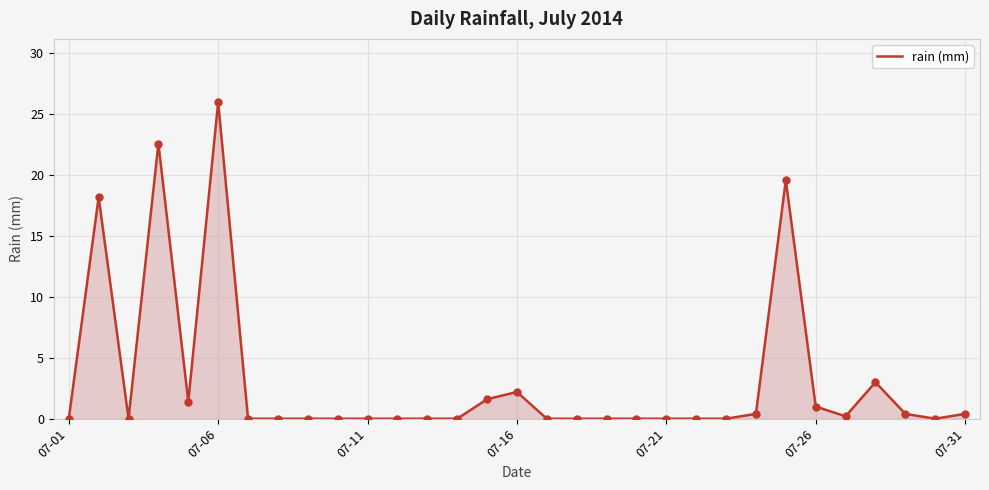

What is the difference between the maximum and minimum values?

26.0